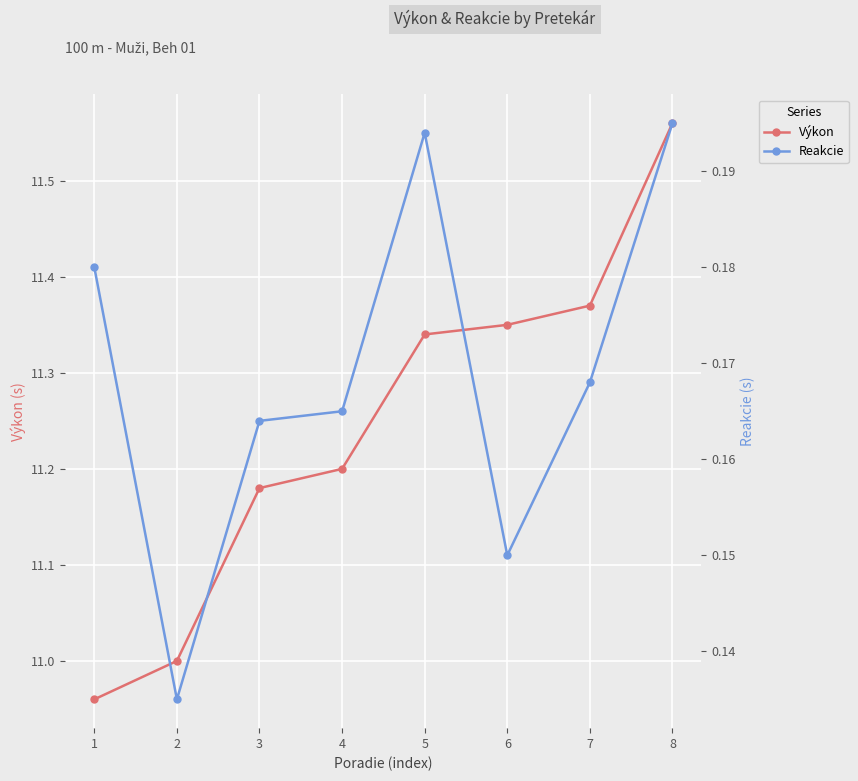

How many data points does each series have?

8